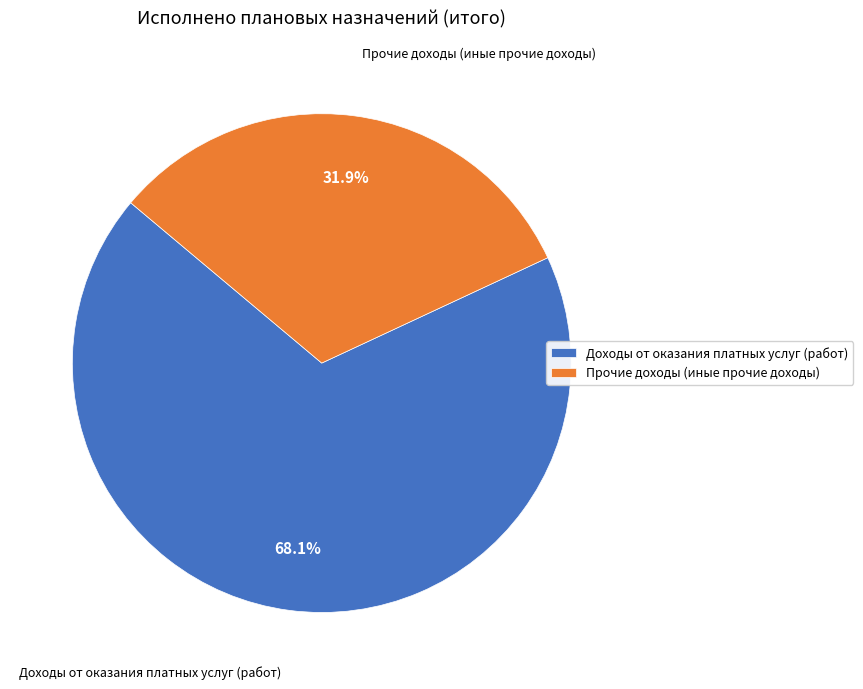

What portion of the pie excludes Прочие доходы (иные прочие доходы)?

68.1%